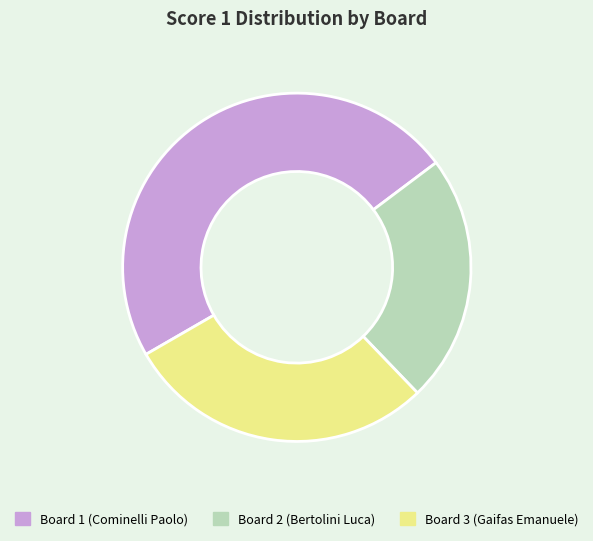

Rank the categories by value from highest to lowest.

Board 1, Board 3, Board 2